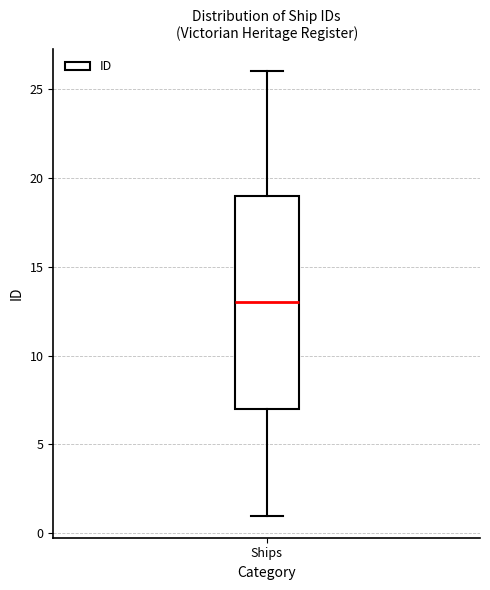

Where is the lower edge of the box for Ships on the y-axis? The values are not printed on the chart, so give them approximately, as read against the axis.

7